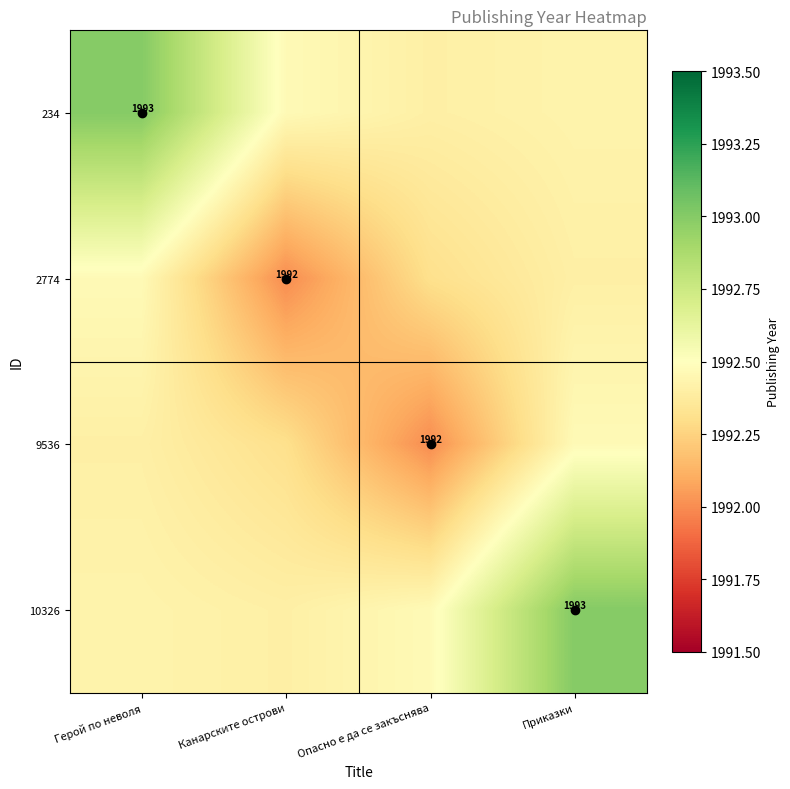

Rank the series by their maximum value, from highest to lowest.

234, 10326, 2774, 9536